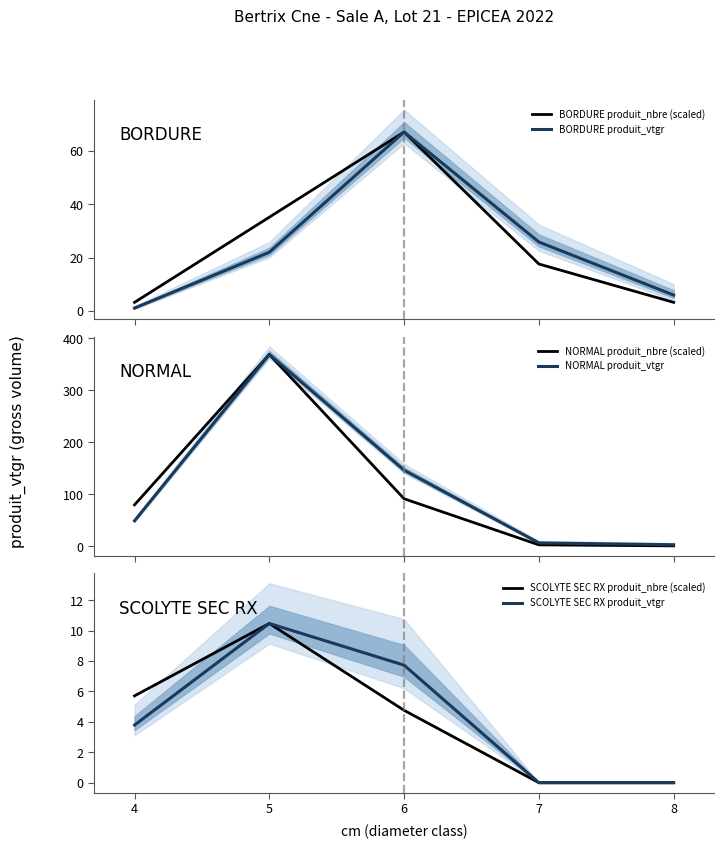

Does the chart display data point markers on the line(s)?

No